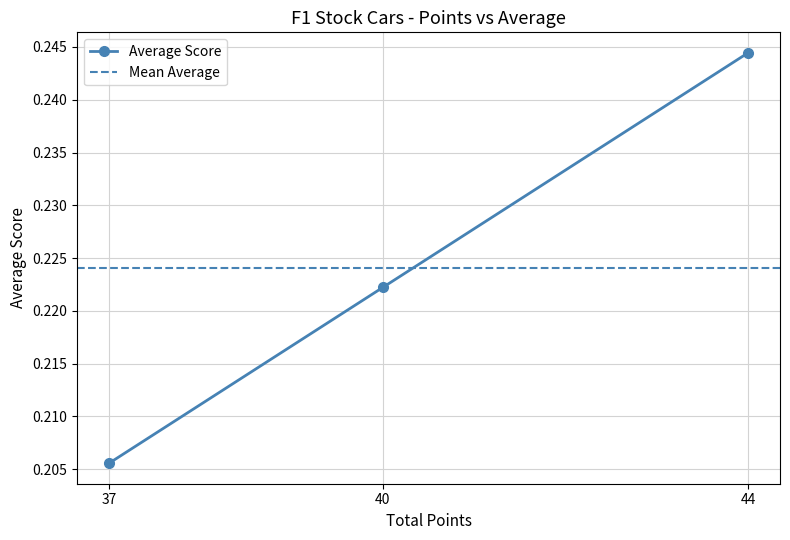

Count the number of data series in this chart.

1